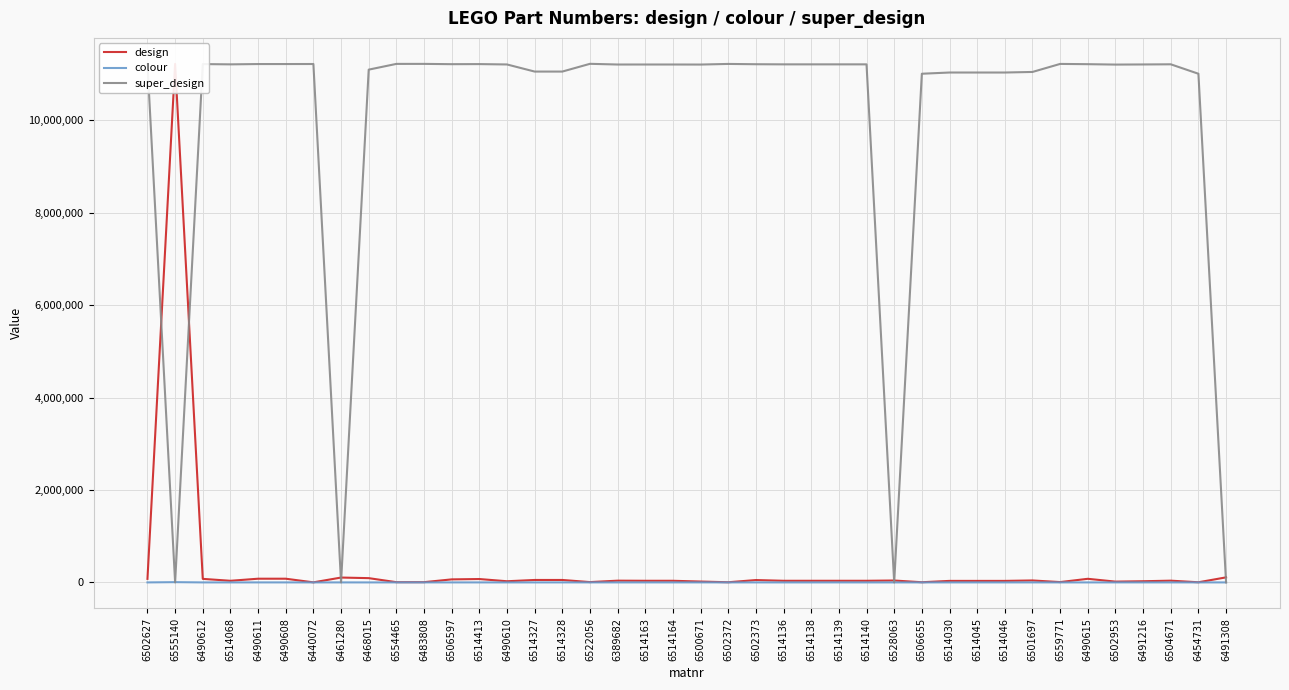

Reading right to left, list all the values displayed in this chart.

design: 109288	3274	37840	25516	17349	78134	7225	42448	32981	32981	32981	3852	41268	35315	35315	35315	35315	51239	3662	18853	35339	35339	37837	7102	52979	52979	25214	73304	65702	5489	5276	92584	105227	1413	80178	80177	35164	76797	11217870	76795
colour: 283	199	191	297	192	37	21	316	311	312	194	5	40	44	363	111	40	192	107	323	182	362	194	192	375	42	138	182	21	330	330	26	335	33	330	330	42	138	5906	138
super_design: 0	11003626	11207989	11204640	11201962	11210637	11216155	11042448	11030222	11030222	11030222	11003852	0	11206840	11206840	11206840	11206840	11209466	11215833	11202535	11203625	11203625	11203316	11218410	11050747	11050747	11204531	11212436	11210618	11217002	11216730	11092584	0	11214335	11213454	11213453	11206737	11212659	0	11212657